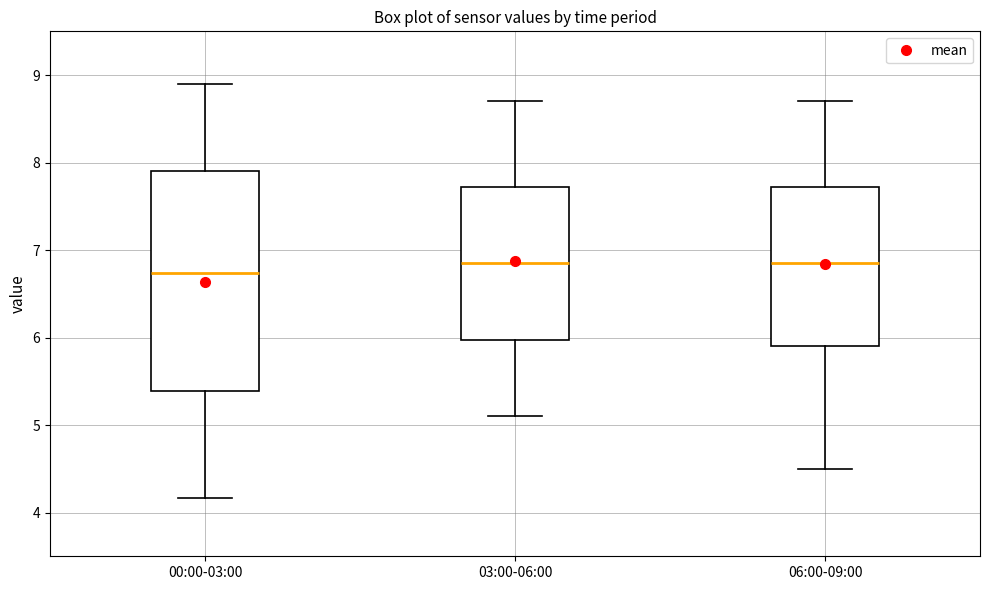

Reading left to right, transcribe this box plot: for each box, give where its median line is, the range the box spans, and where its two whiskers end, as read against the y-axis. The values are not printed on the chart, so give them approximately, as read against the axis.

00:00-03:00: median 6.7, box 5.4 to 7.9, whiskers 4.2 to 8.9
03:00-06:00: median 6.9, box 6.0 to 7.7, whiskers 5.1 to 8.7
06:00-09:00: median 6.9, box 5.9 to 7.7, whiskers 4.5 to 8.7